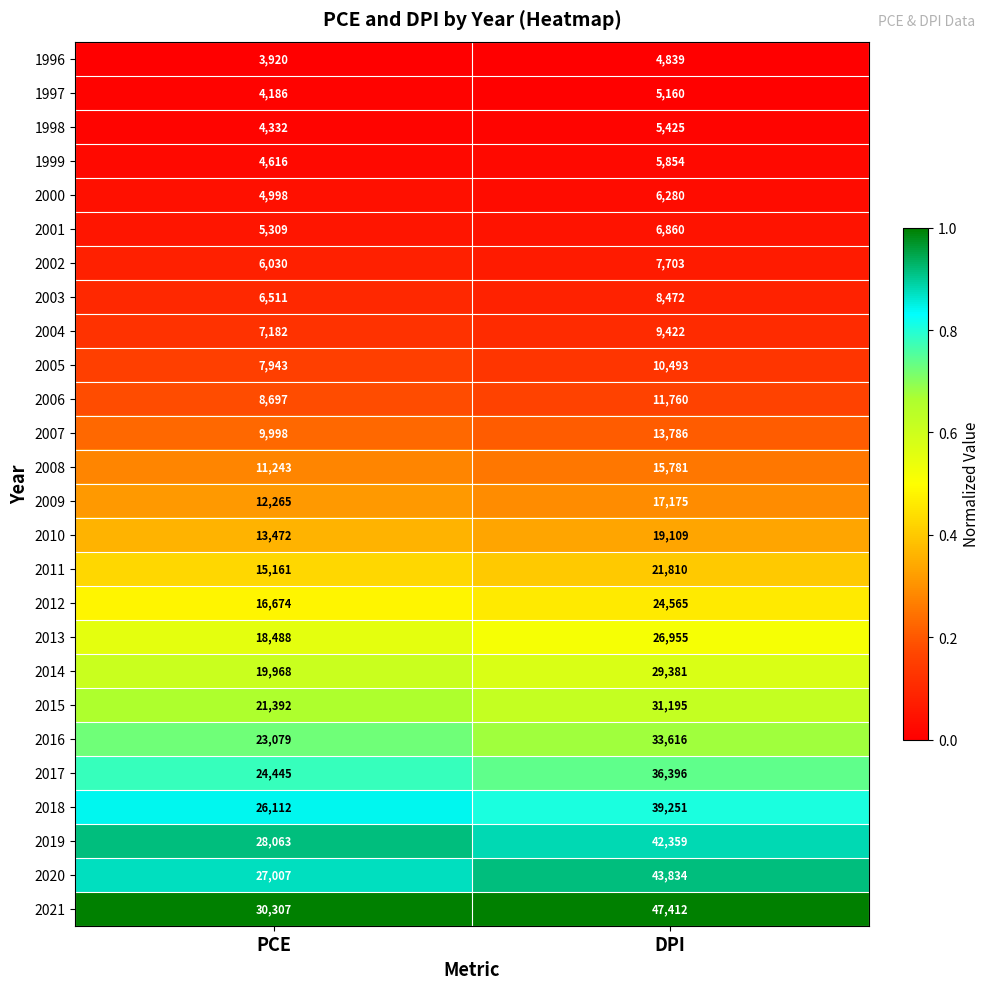

Where is 2007 nearest to the value 11892?

PCE